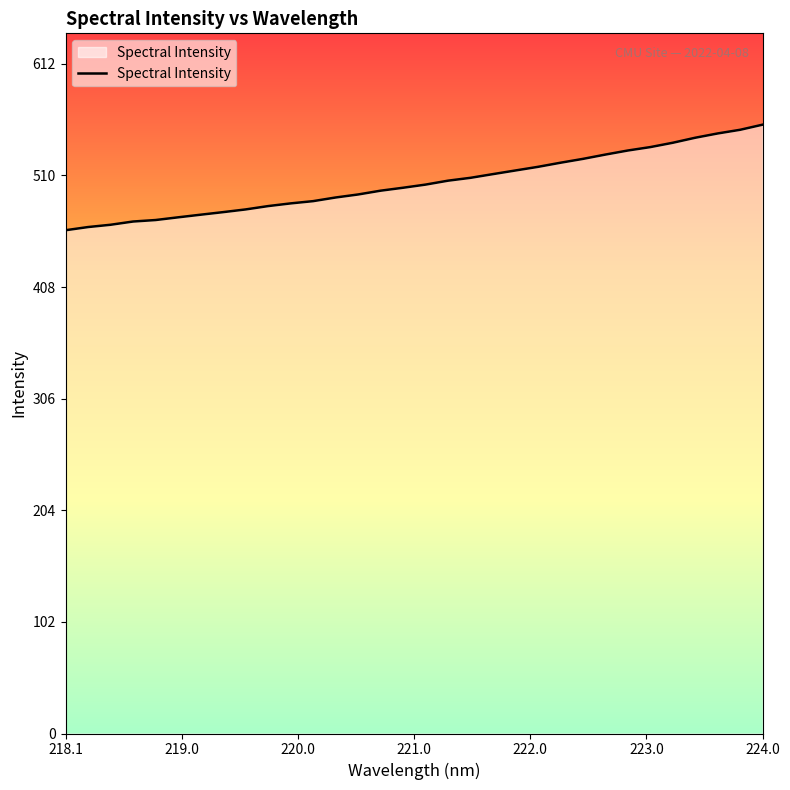

What is the greatest value displayed?

556.5